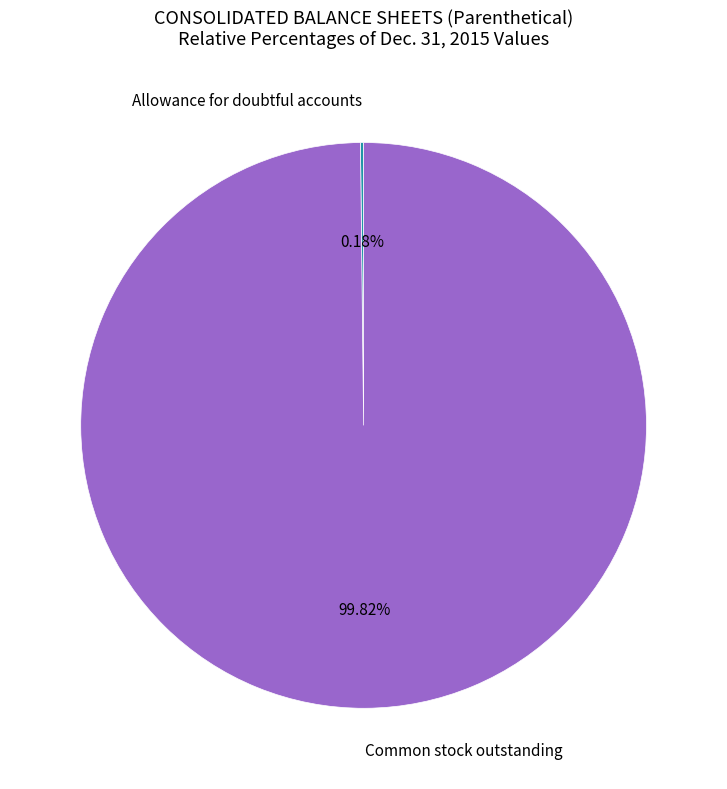

What is the largest slice in the pie chart?

Common stock outstanding